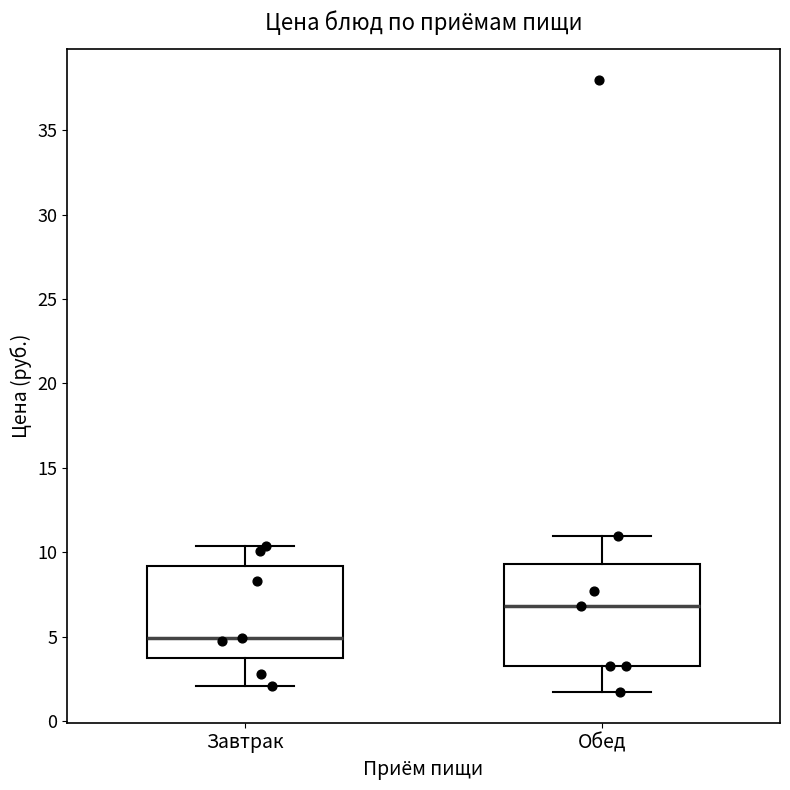

Which box's median line is the lowest?

Завтрак